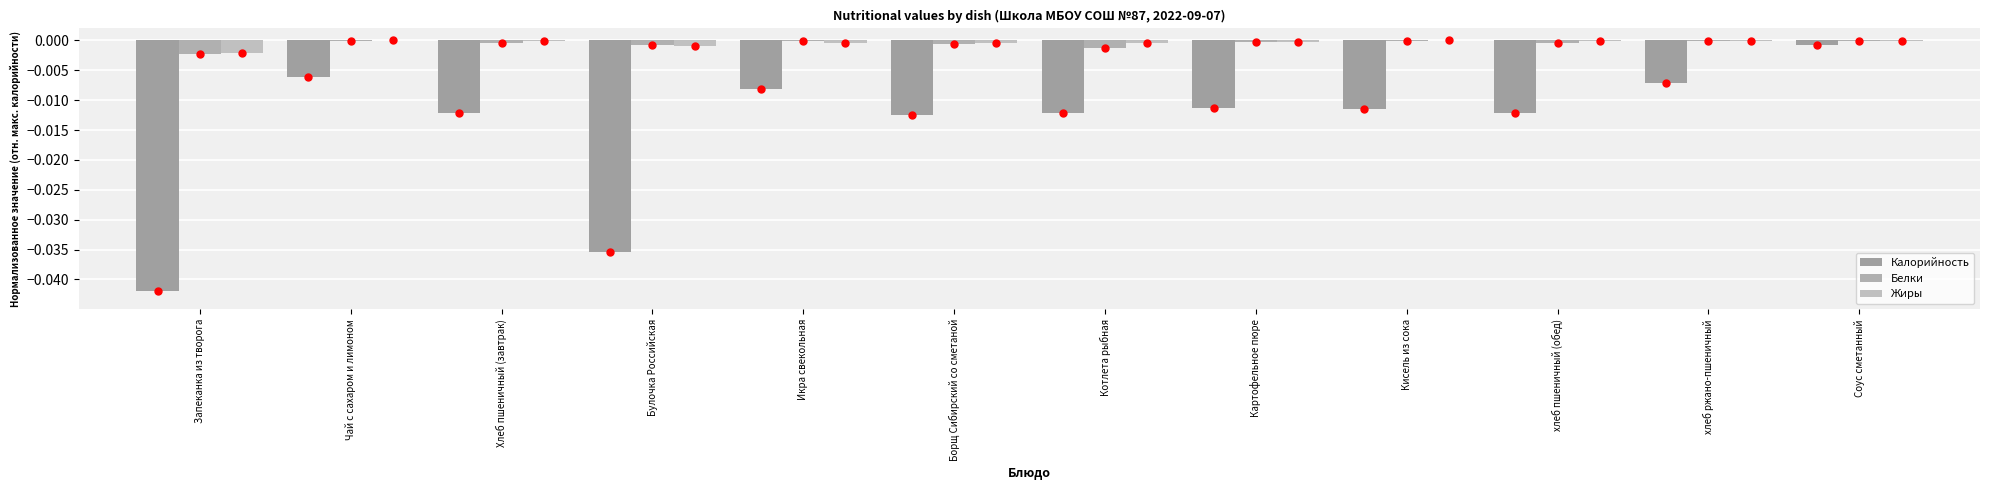

How many groups of bars are there?

12